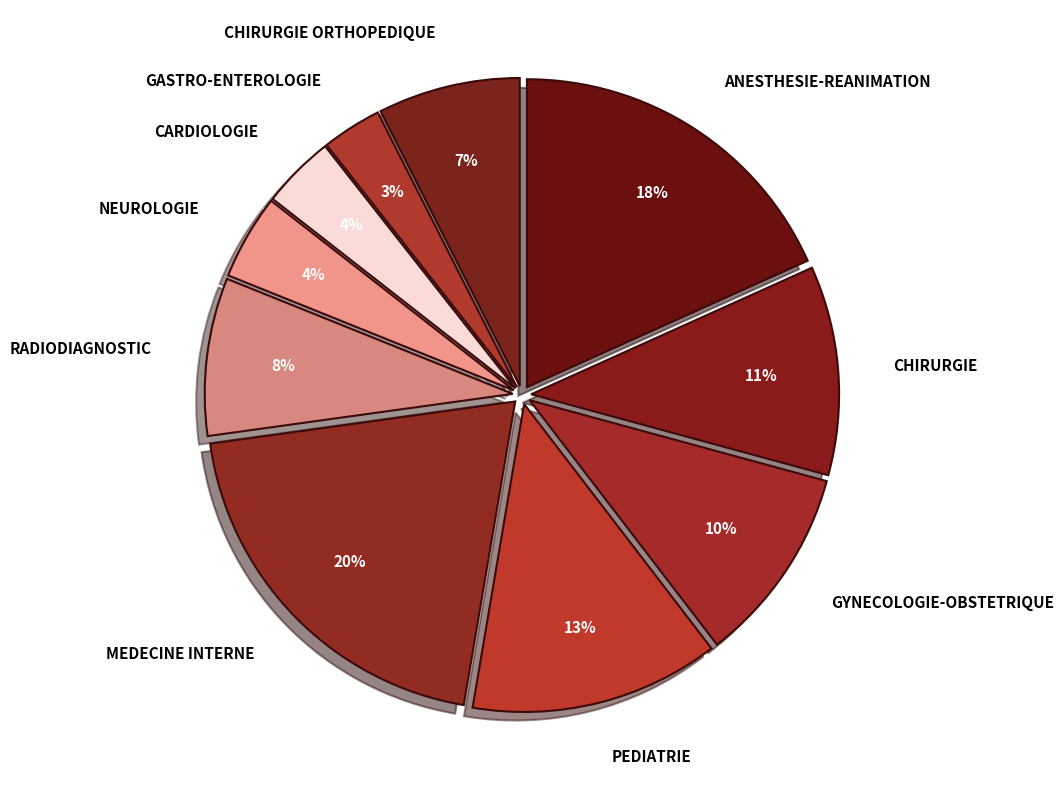

Between CHIRURGIE ORTHOPEDIQUE and RADIODIAGNOSTIC, which is larger?

RADIODIAGNOSTIC